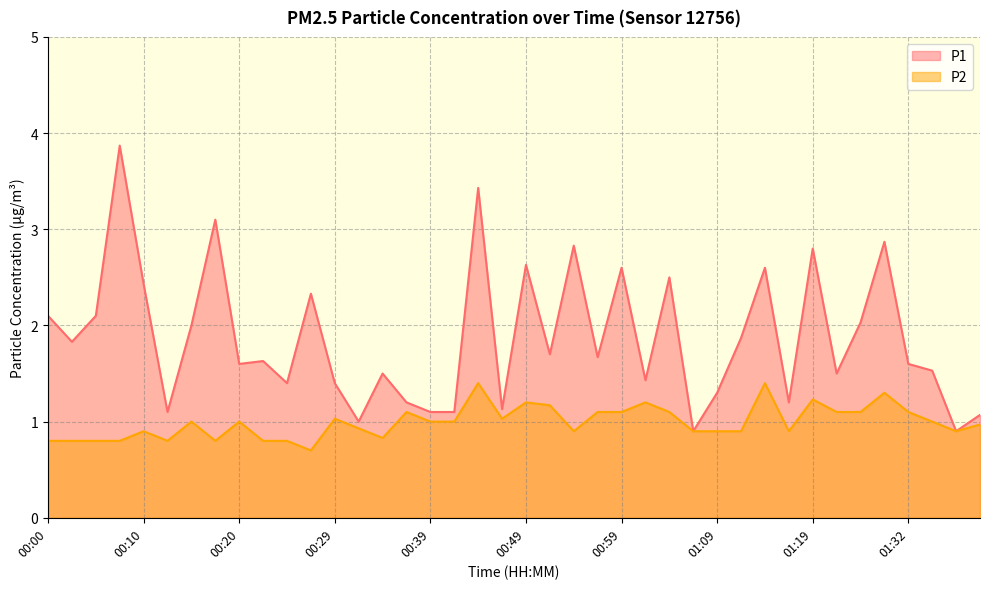

How many distinct data groups are displayed?

2